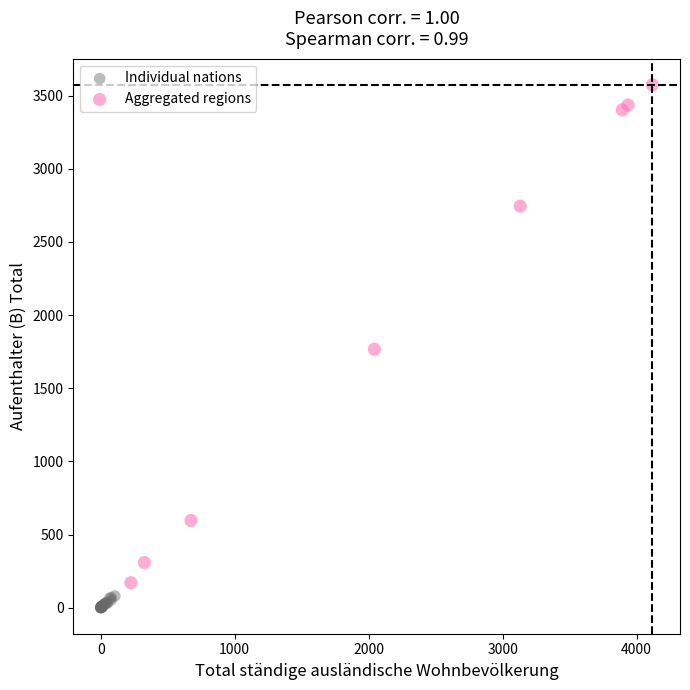

Which series reaches the minimum Y coordinate?

Individual nations